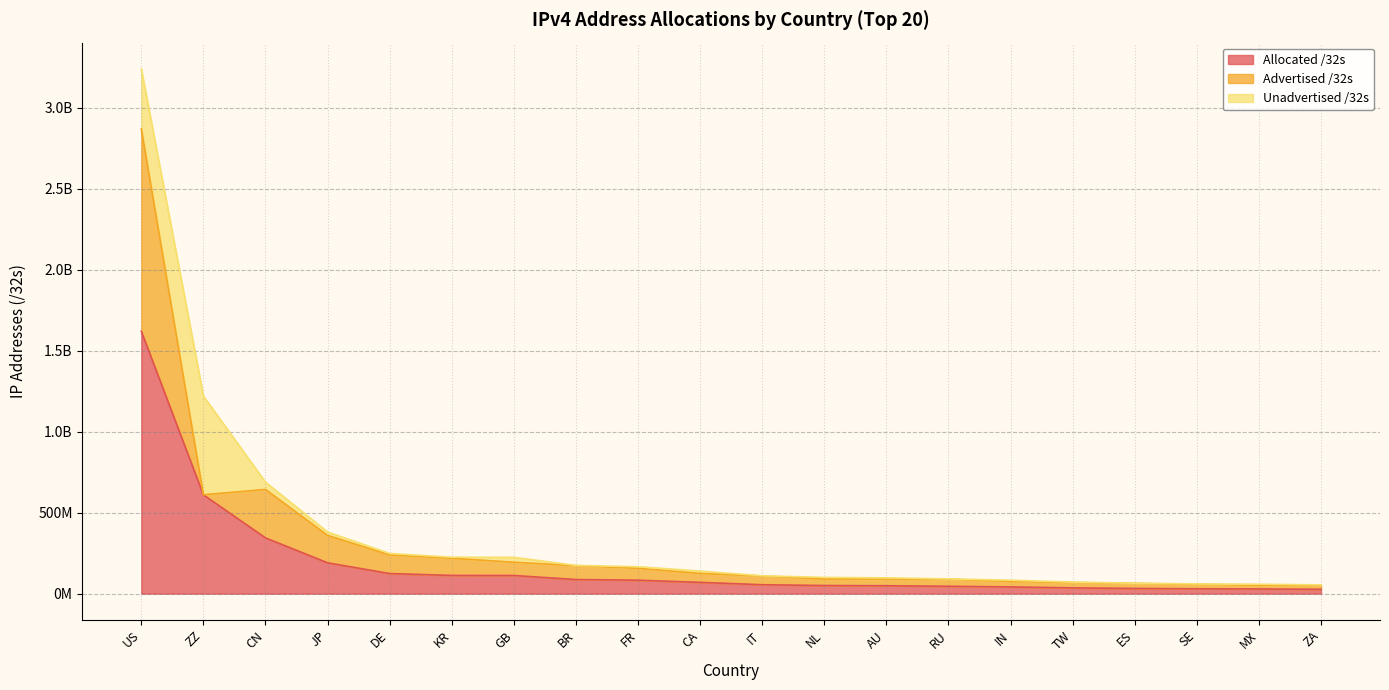

True or false: Unadvertised /32s has a value of 5800704 at MX.

True